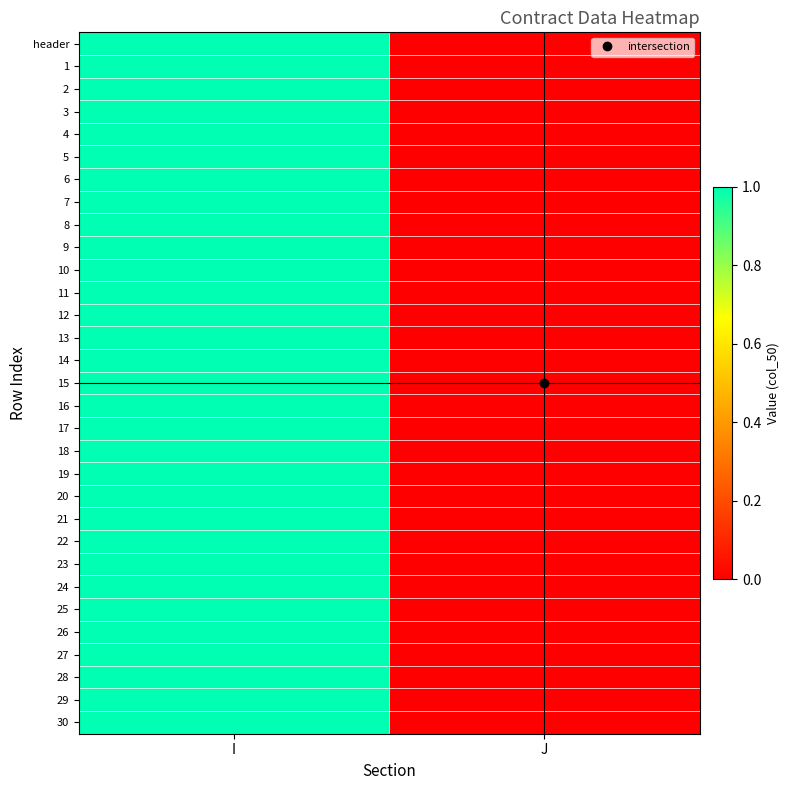

How many series are shown in this chart?

31